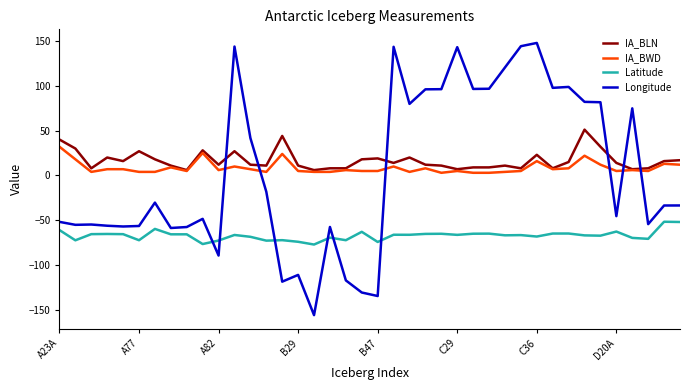

What is the maximum value for IA_BWD?

32.0